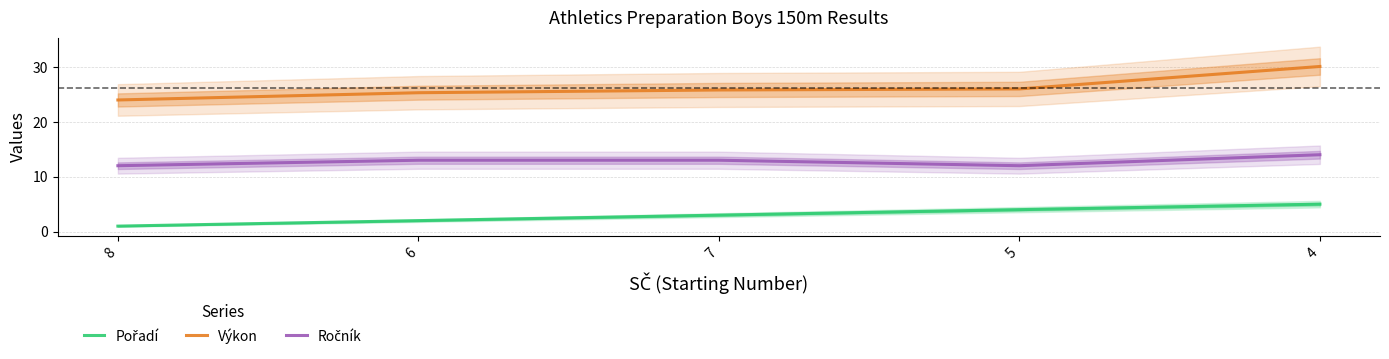

At which label is Výkon closest to 27?

5